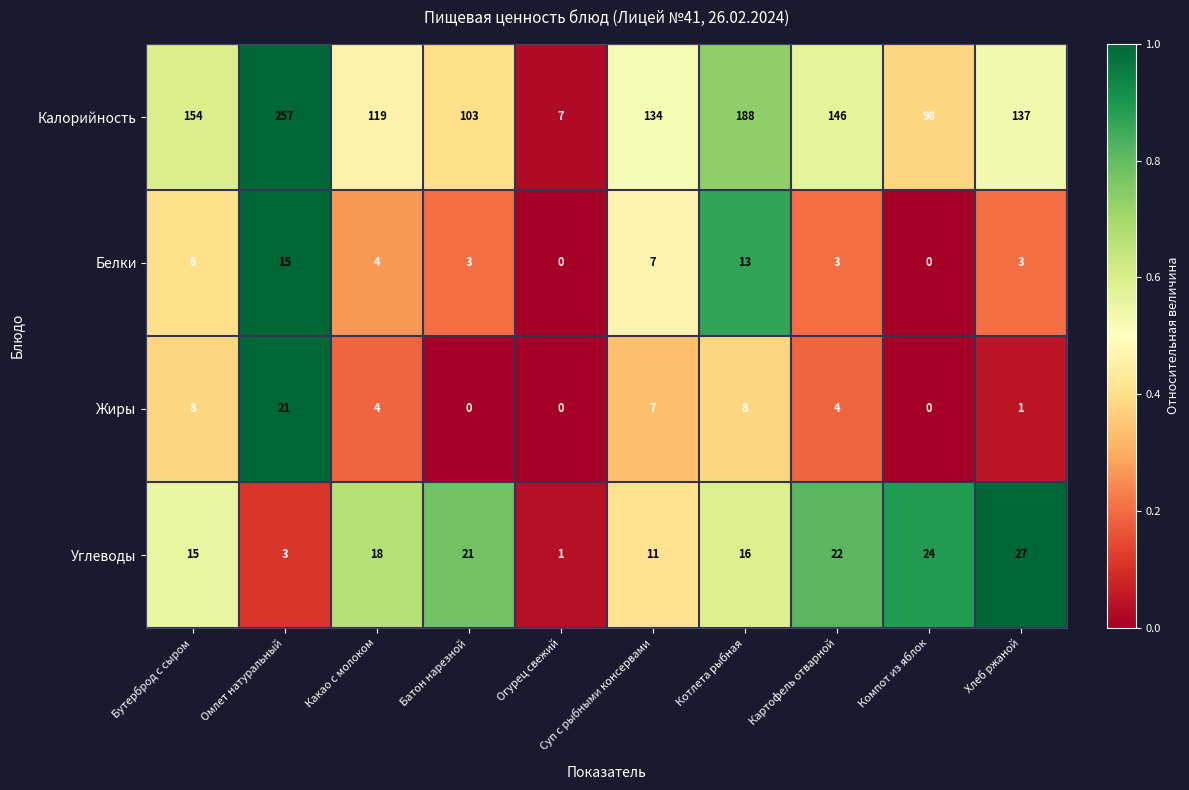

At Котлета рыбная, list the series in order from smallest to largest.

Жиры, Белки, Углеводы, Калорийность